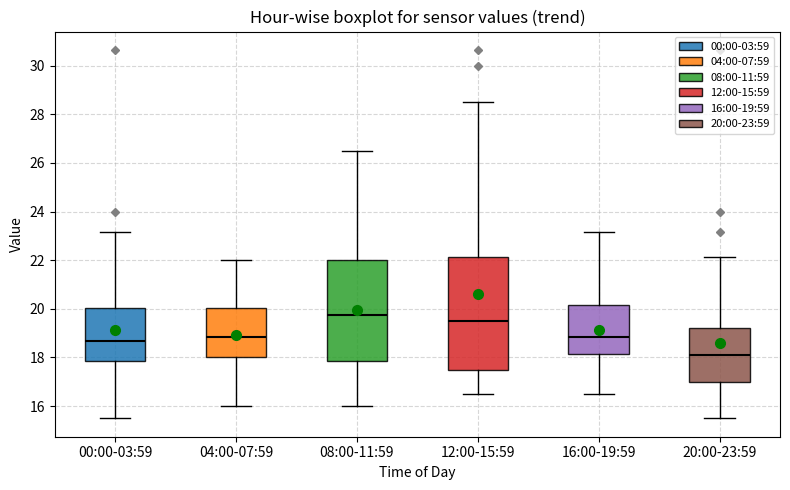

Where does the lower whisker of the box for 16:00-19:59 end on the y-axis? The values are not printed on the chart, so give them approximately, as read against the axis.

16.6